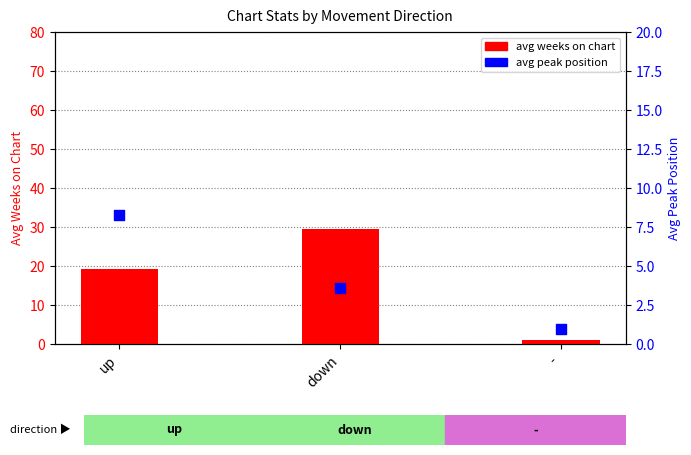

What are all the series names shown in the legend?

avg weeks on chart, avg peak position